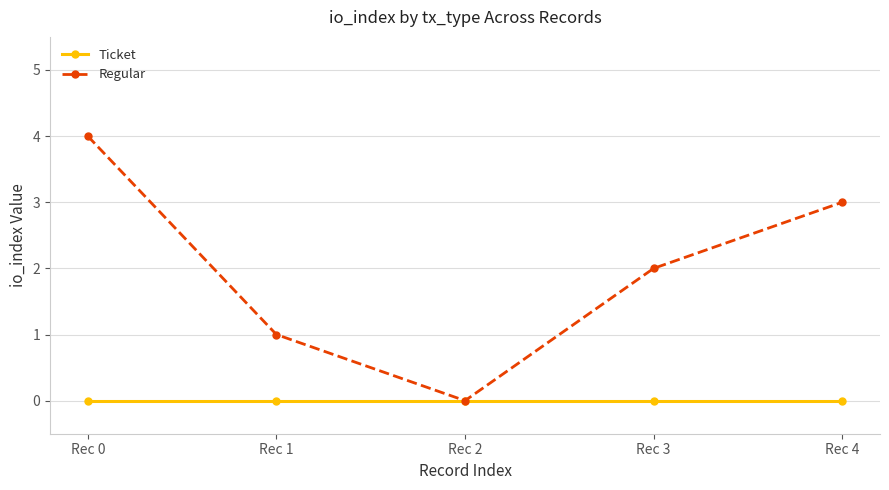

Rank the series by their maximum value, from lowest to highest.

Ticket, Regular